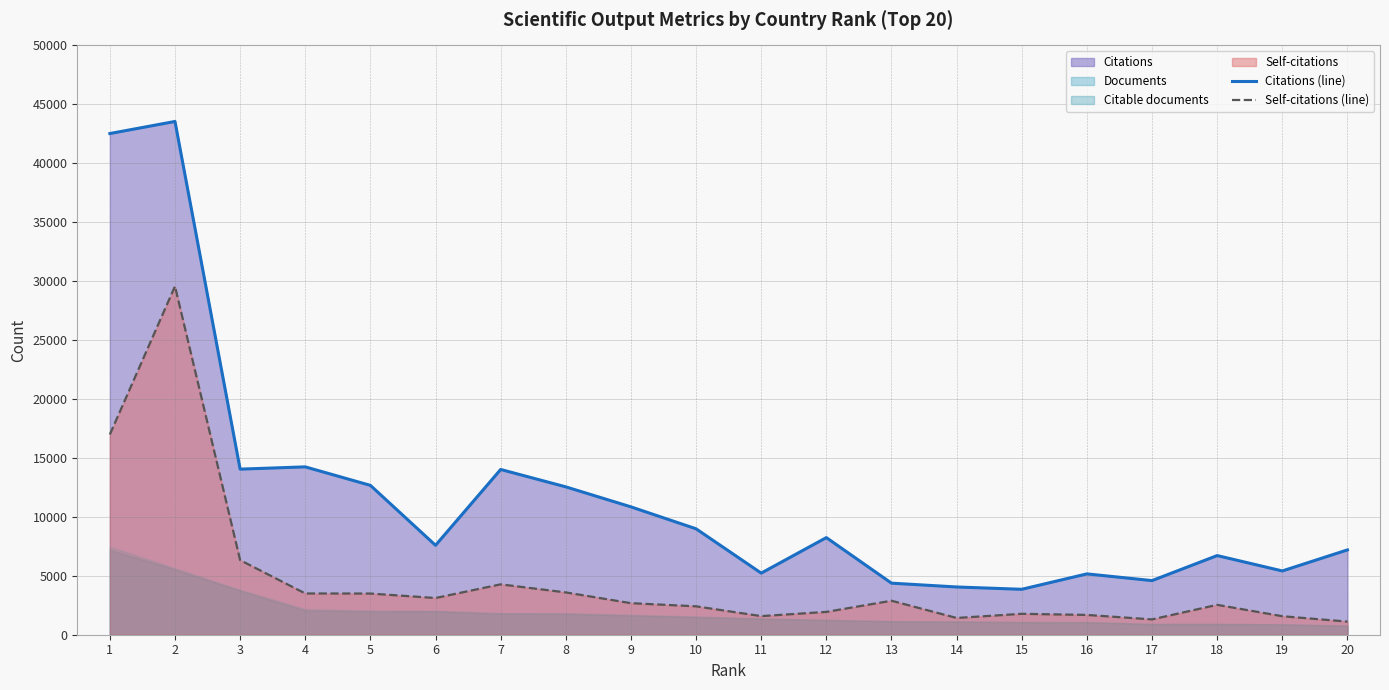

True or false: Self-citations (line) and Citations (line) intersect in this chart.

False